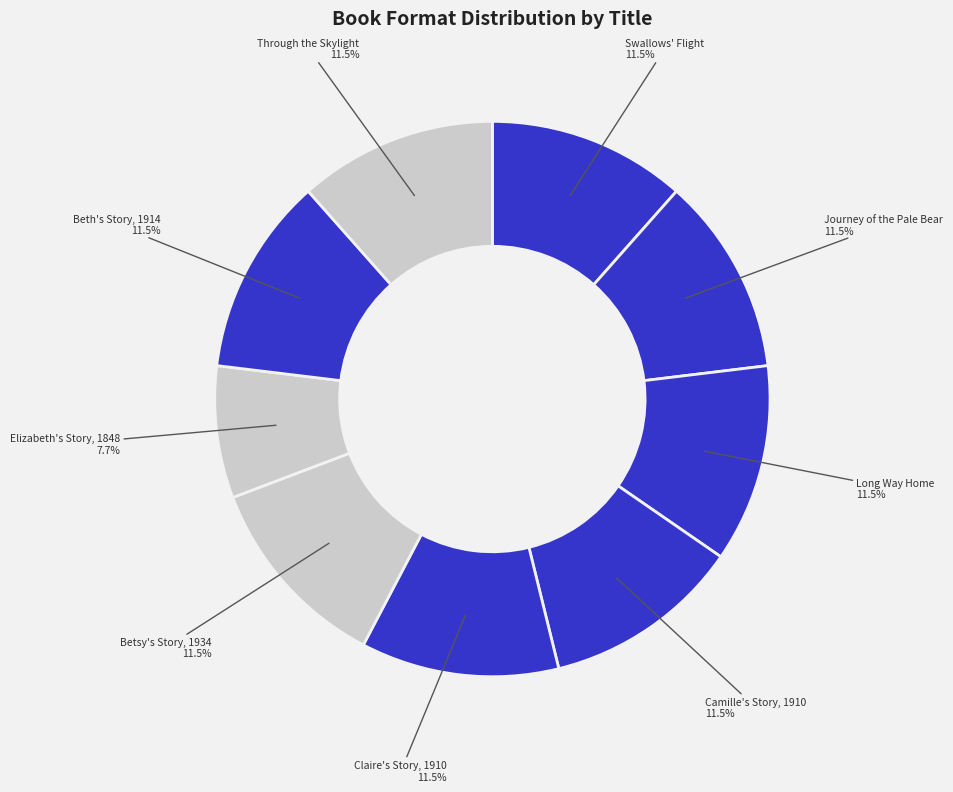

To the nearest percent, what is the difference between the largest and smallest slice percentages?

4%